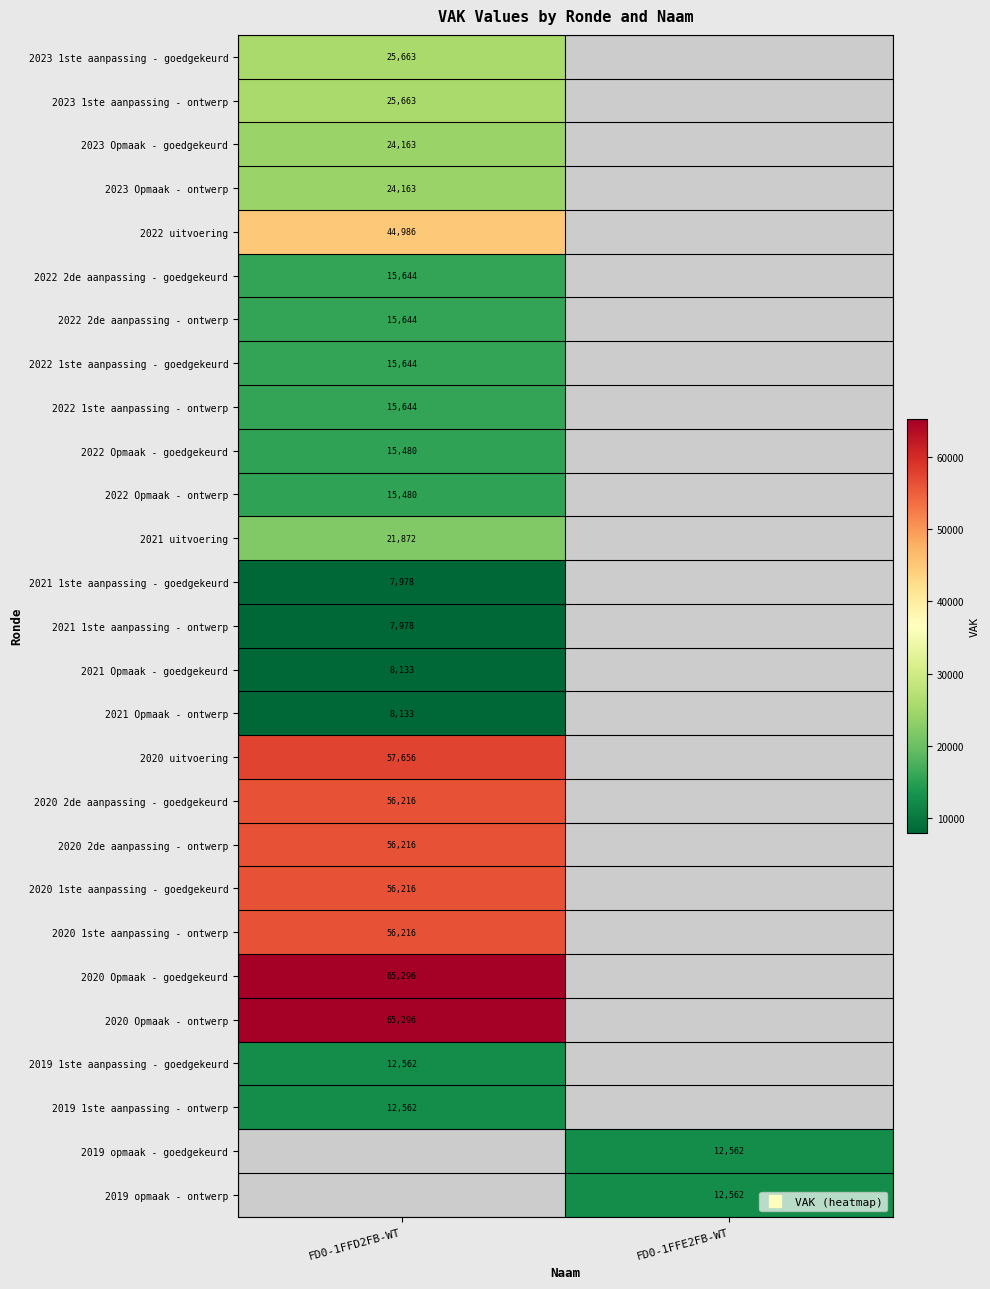

List the labels in order of 2023 1ste aanpassing - goedgekeurd value, smallest first.

FD0-1FFD2FB-WT, FD0-1FFE2FB-WT